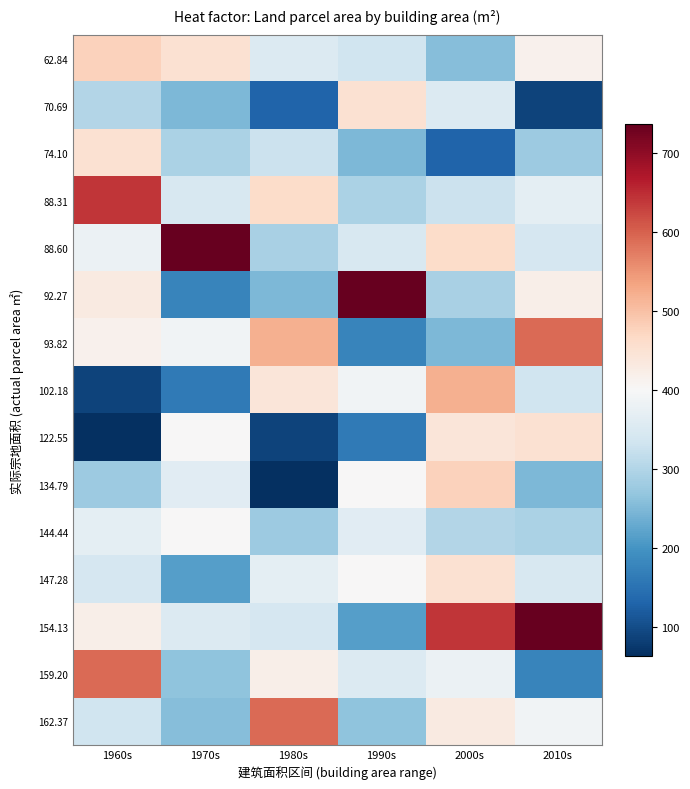

Which series has the largest range (max minus min)?

92.27